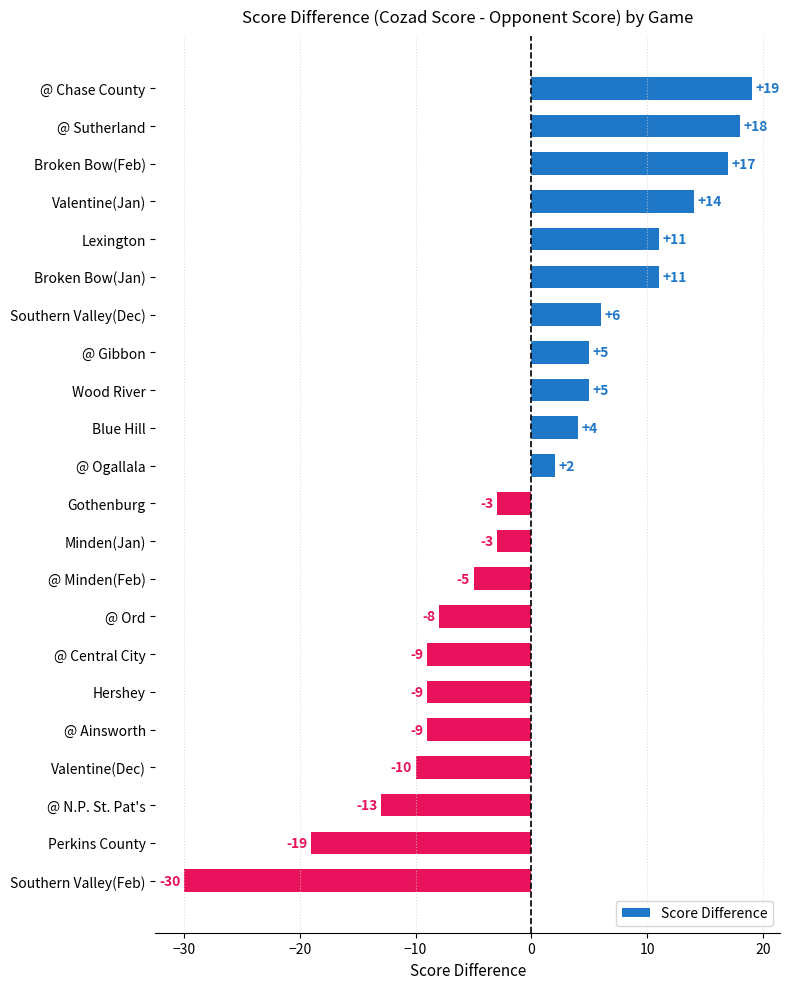

Which has a higher value, Broken Bow(Feb) or Lexington?

Broken Bow(Feb)